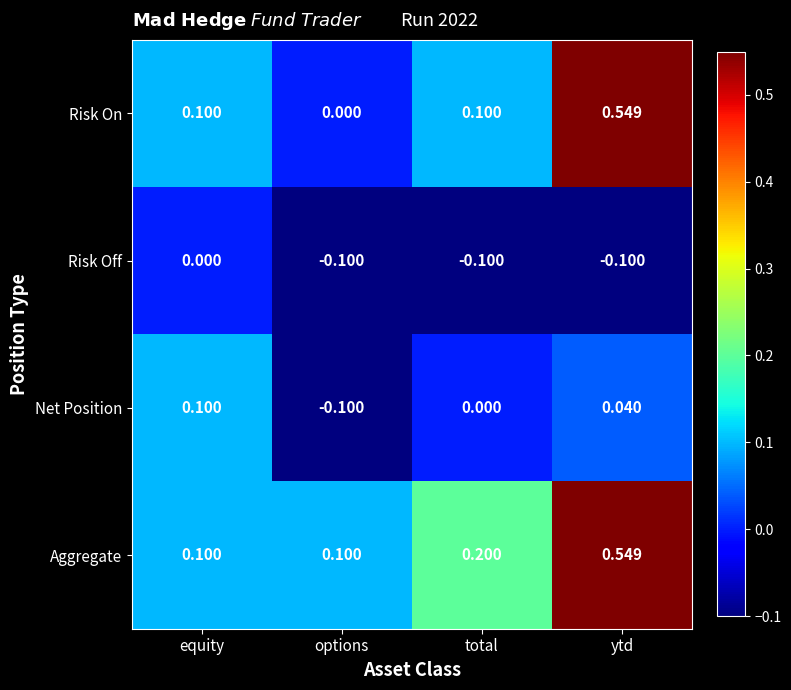

Where does the Net Position series first go above 0?

equity